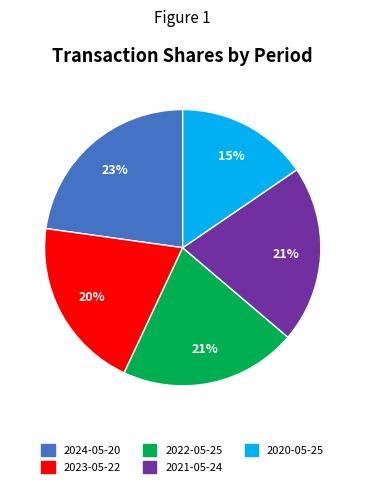

Which category has the smallest portion of the pie?

2020-05-25